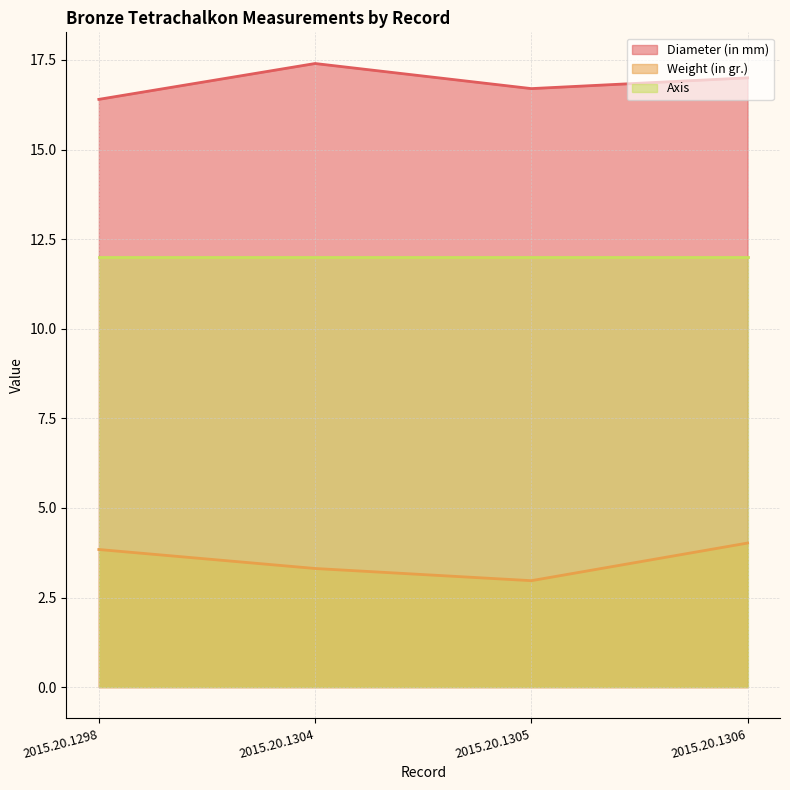

Is it true that Weight (in gr.) equals 3.3 at 2015.20.1304?

True